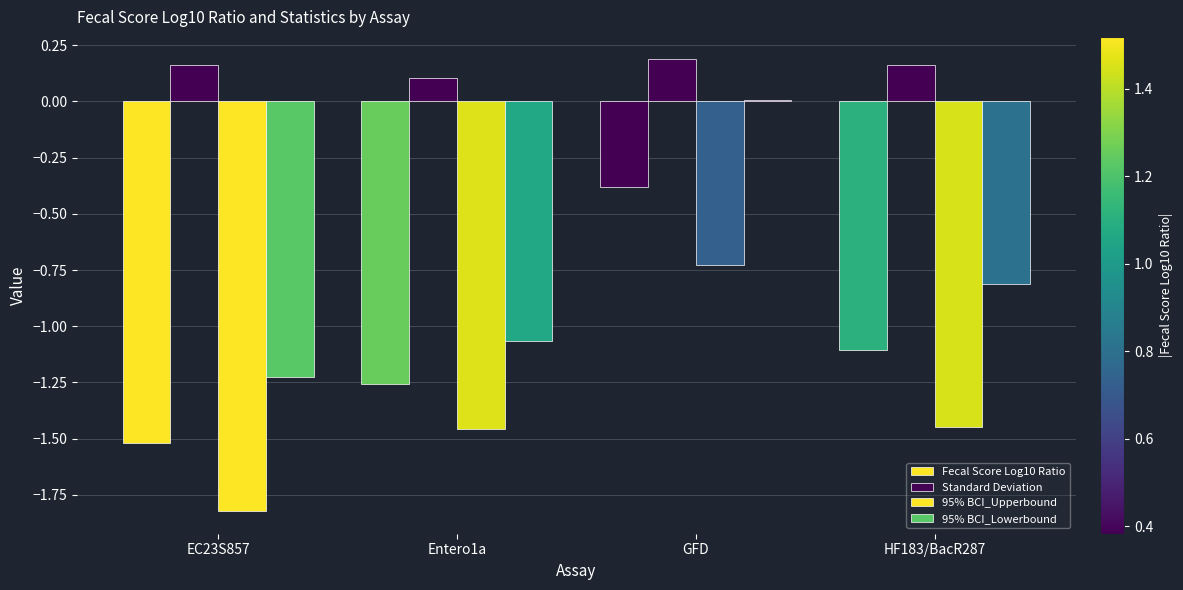

Count the number of data series in this chart.

4